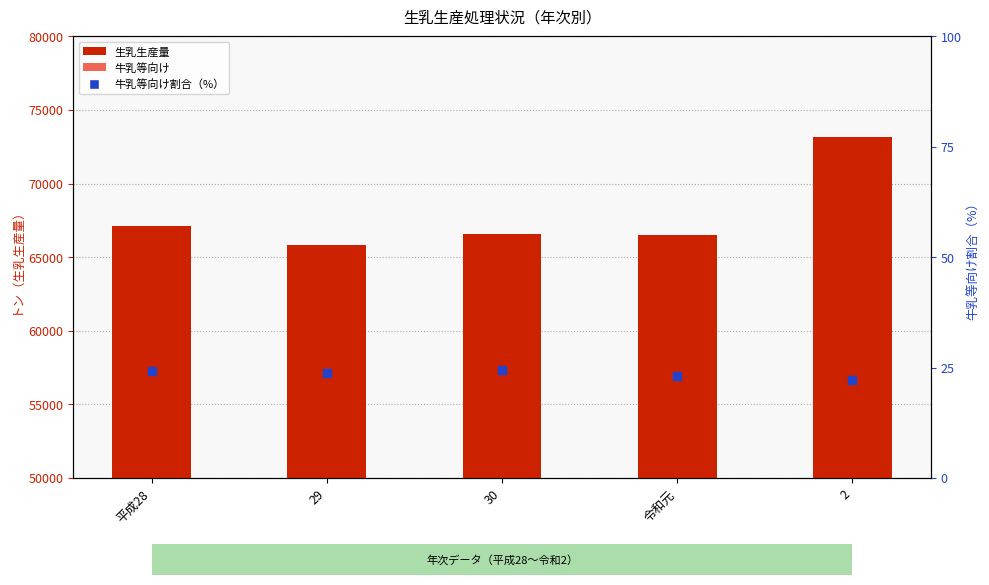

What are all the series names shown in the legend?

生乳生産量, 牛乳等向け, 牛乳等向け割合（%）